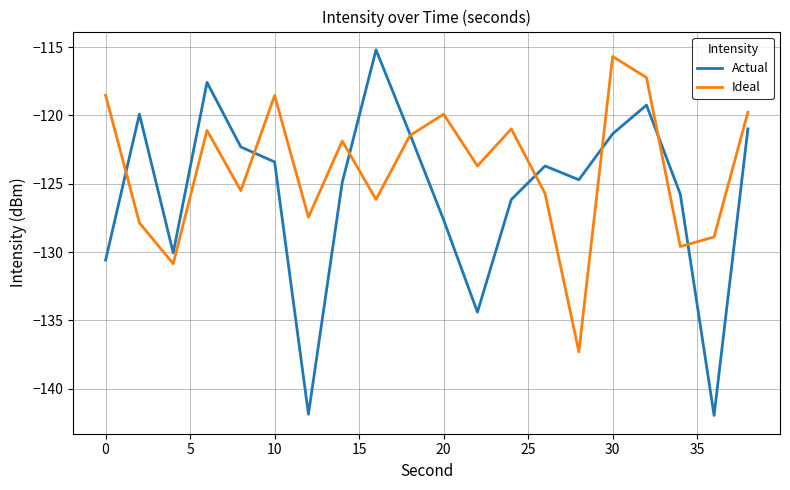

Which series has the largest total across all categories?

Ideal